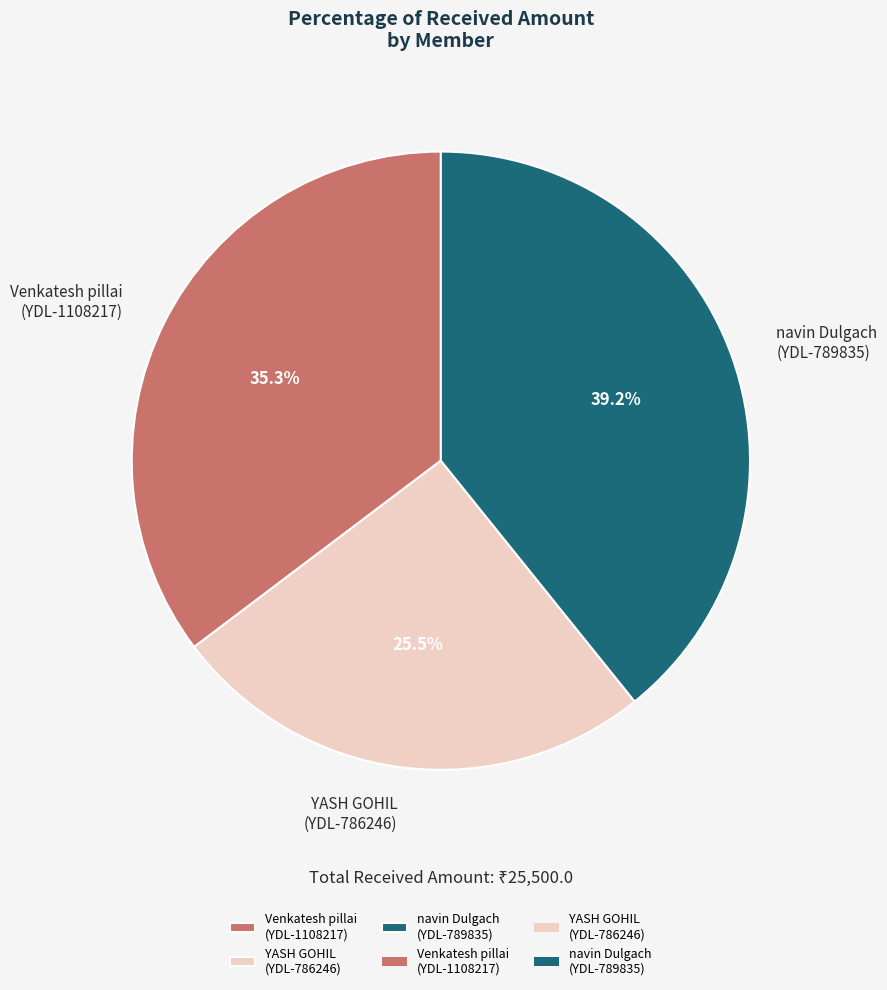

Count the number of slices in the pie.

3